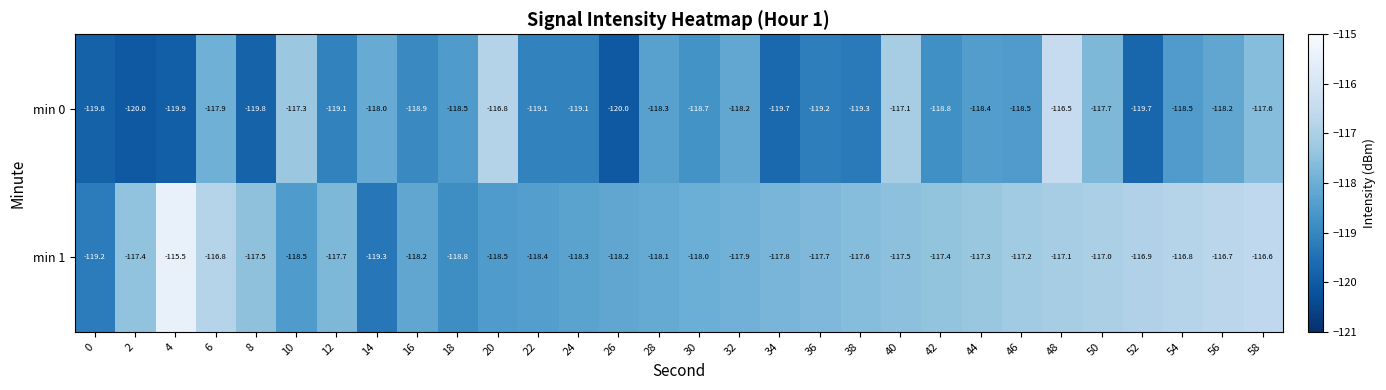

At which label does min 0 first exceed -118?

6